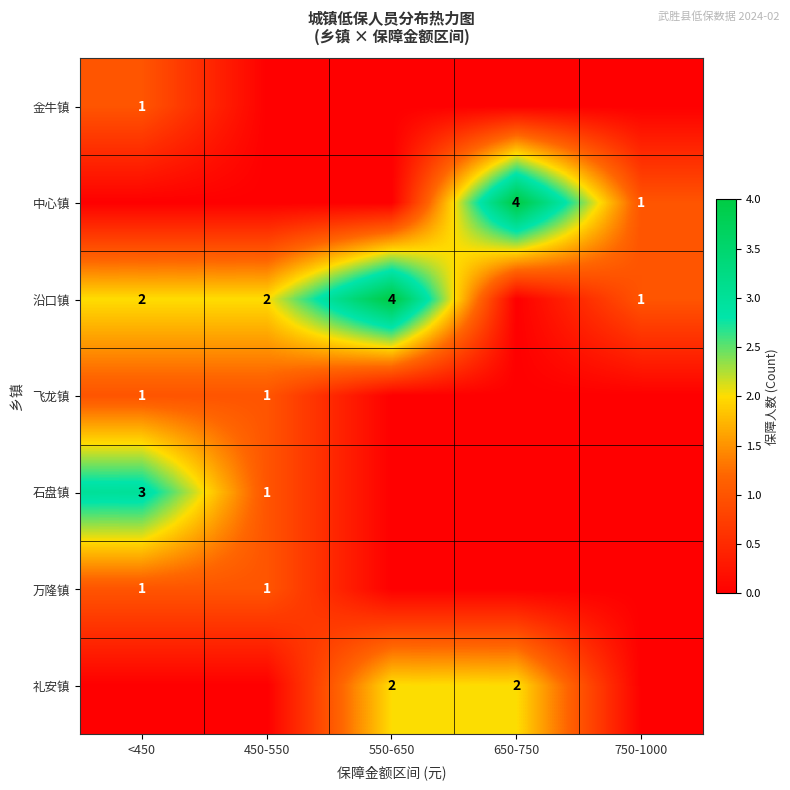

The 沿口镇 series shows 3 at <450. True or false?

False